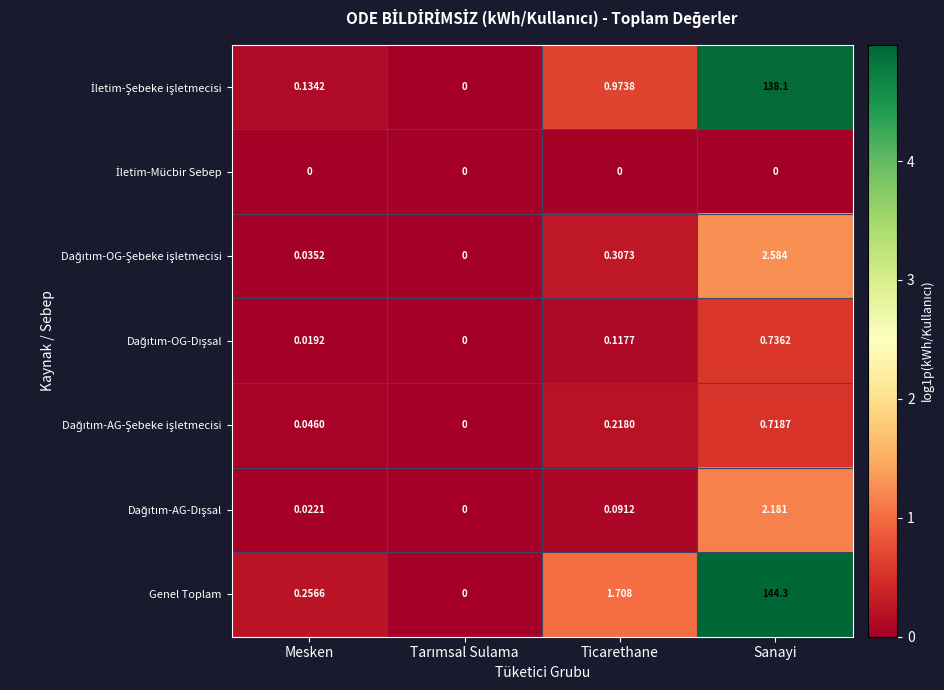

Count the number of categories in the chart.

4